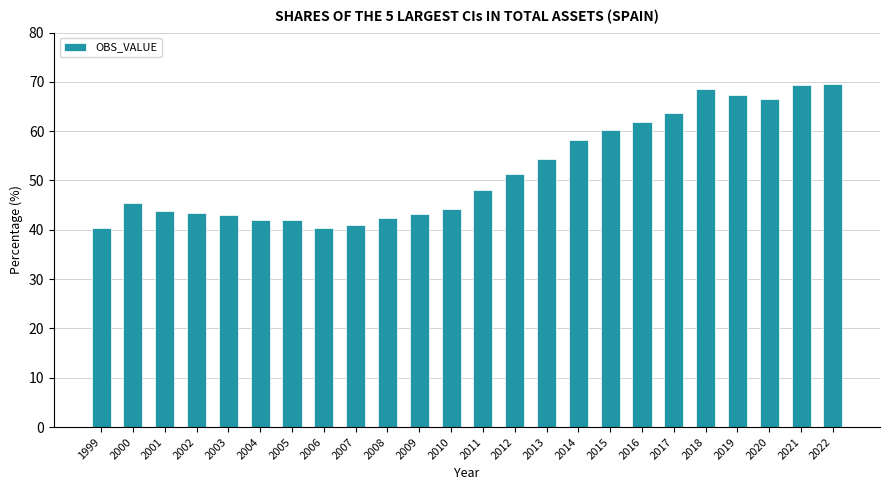

What is the minimum value shown in the chart?

40.3